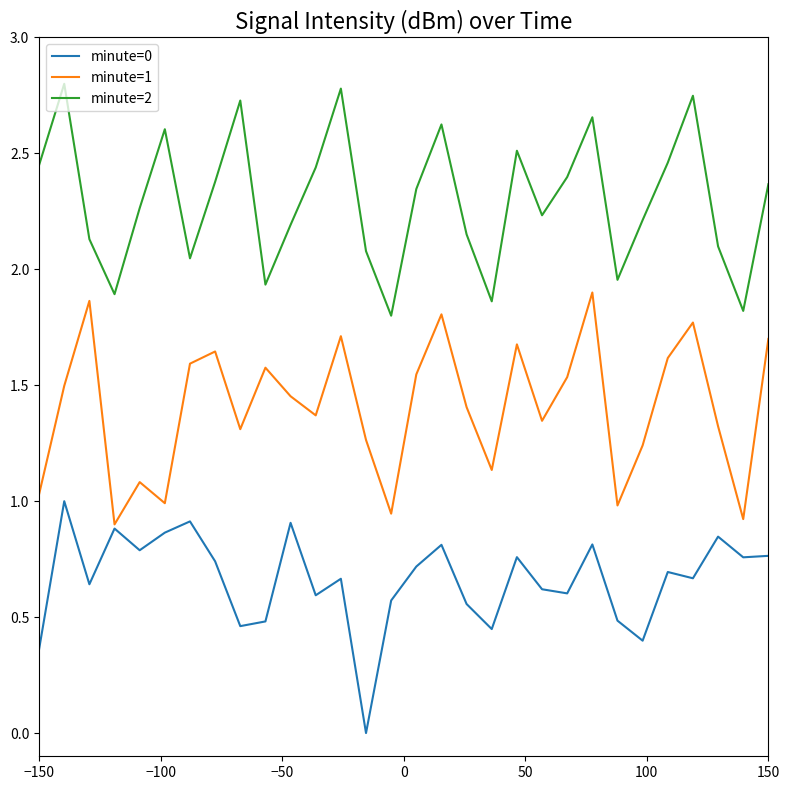

True or false: minute=1 has more than 2 points higher than both neighbors.

True